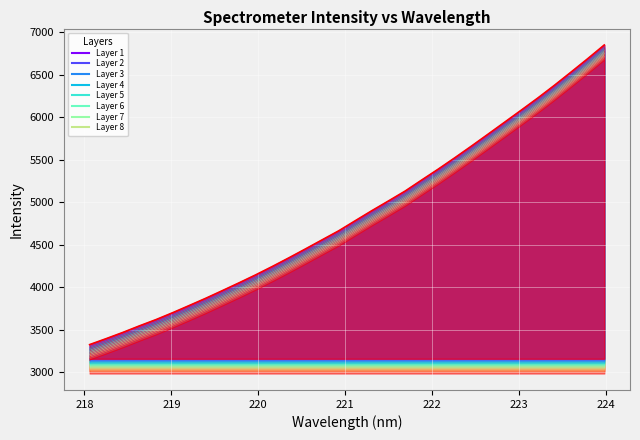

Reading left to right, what are all the values shown in this chart?

3144.6	3215.0	3287.8	3365.1	3439.0	3519.8	3604.5	3690.3	3780.3	3871.4	3965.1	4063.6	4165.5	4270.4	4376.9	4483.1	4602.2	4720.3	4834.5	4950.3	5080.5	5208.9	5342.7	5479.6	5619.6	5760.5	5902.1	6044.9	6194.2	6349.0	6505.9	6667.3